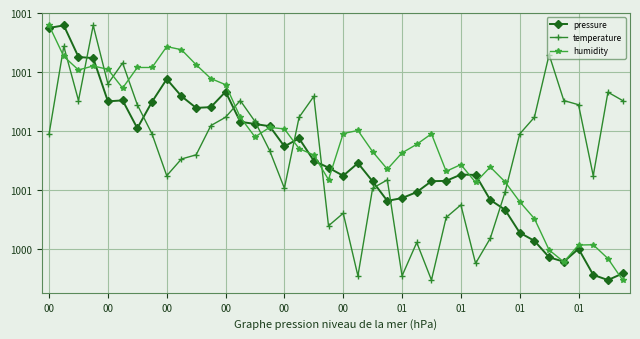

Is this an area chart (filled region under the line)?

No